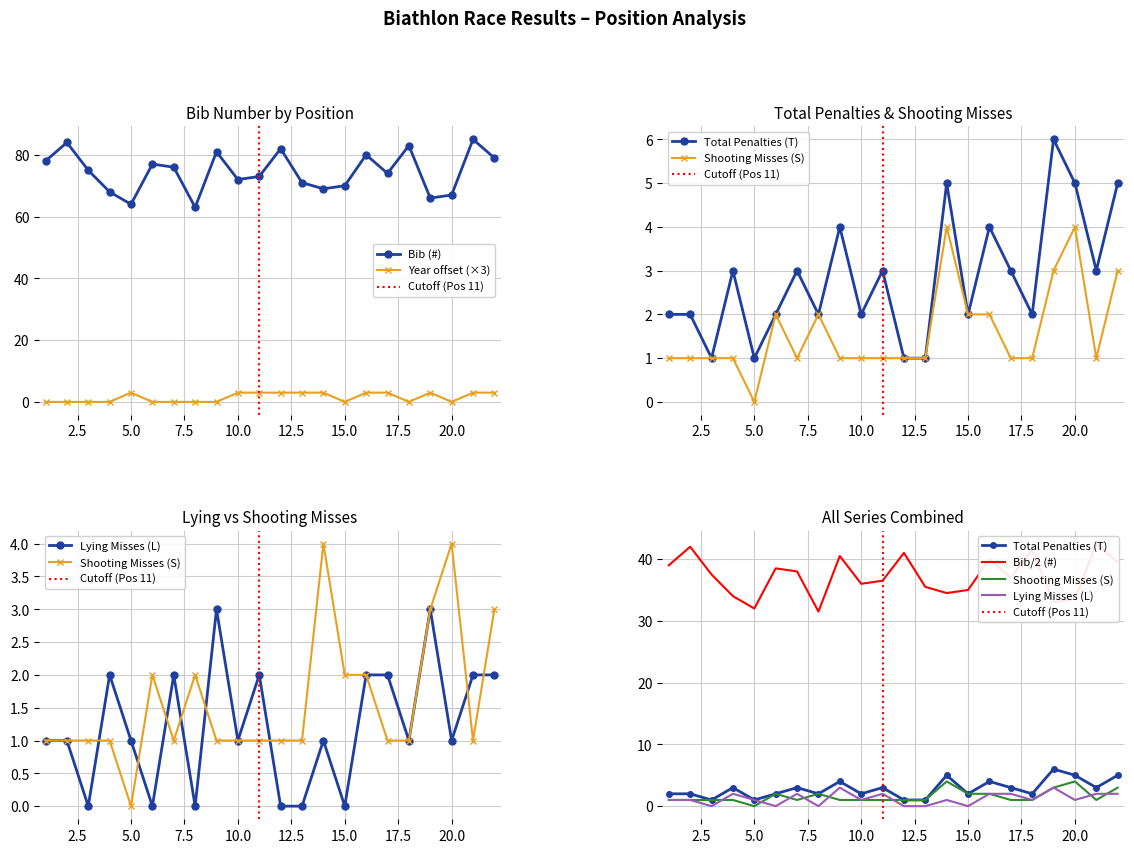

Reading left to right, what are all the values shown in this chart?

Bib (#): 1=78	2=84	3=75	4=68	5=64	6=77	7=76	8=63	9=81	10=72	11=73	12=82	13=71	14=69	15=70	16=80	17=74	18=83	19=66	20=67	21=85	22=79
Total Penalties (T): 1=2	2=2	3=1	4=3	5=1	6=2	7=3	8=2	9=4	10=2	11=3	12=1	13=1	14=5	15=2	16=4	17=3	18=2	19=6	20=5	21=3	22=5
Shooting Misses (S): 1=1	2=1	3=1	4=1	5=0	6=2	7=1	8=2	9=1	10=1	11=1	12=1	13=1	14=4	15=2	16=2	17=1	18=1	19=3	20=4	21=1	22=3
Lying Misses (L): 1=1	2=1	3=0	4=2	5=1	6=0	7=2	8=0	9=3	10=1	11=2	12=0	13=0	14=1	15=0	16=2	17=2	18=1	19=3	20=1	21=2	22=2
Year (Jahrgang): 1=0	2=0	3=0	4=0	5=3	6=0	7=0	8=0	9=0	10=3	11=3	12=3	13=3	14=3	15=0	16=3	17=3	18=0	19=3	20=0	21=3	22=3